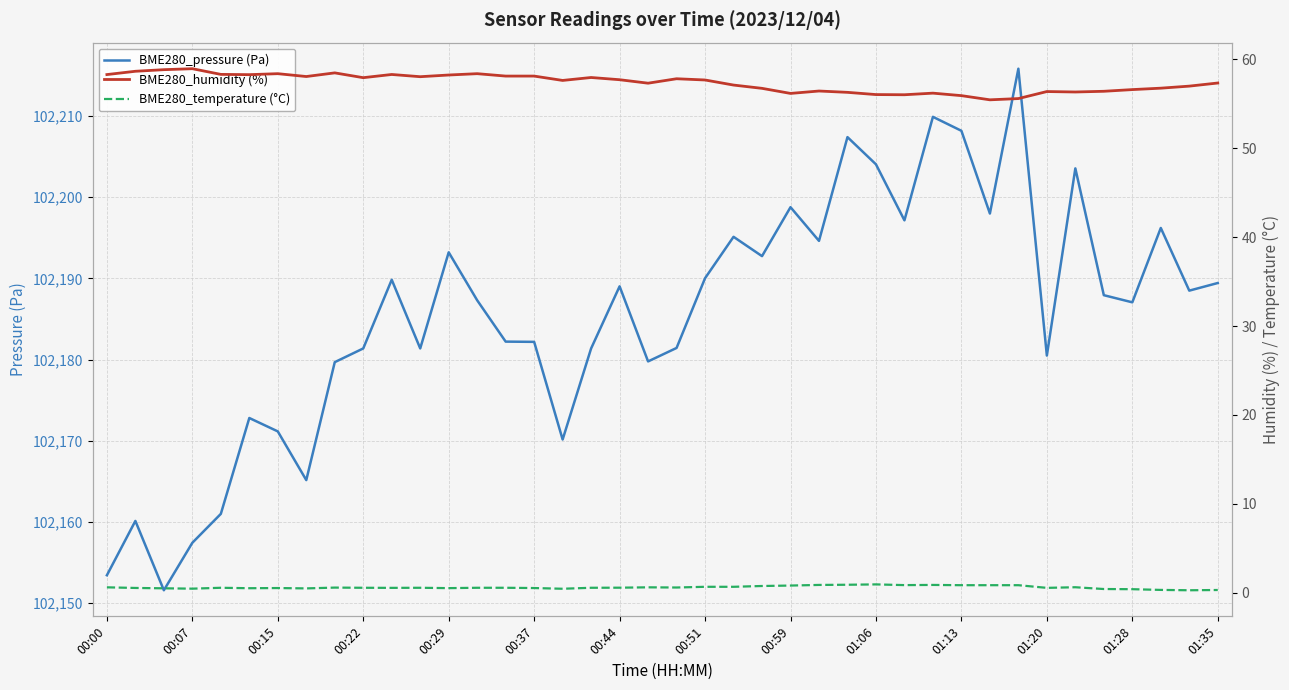

What is the highest value of the BME280_pressure (Pa) series?

102215.8